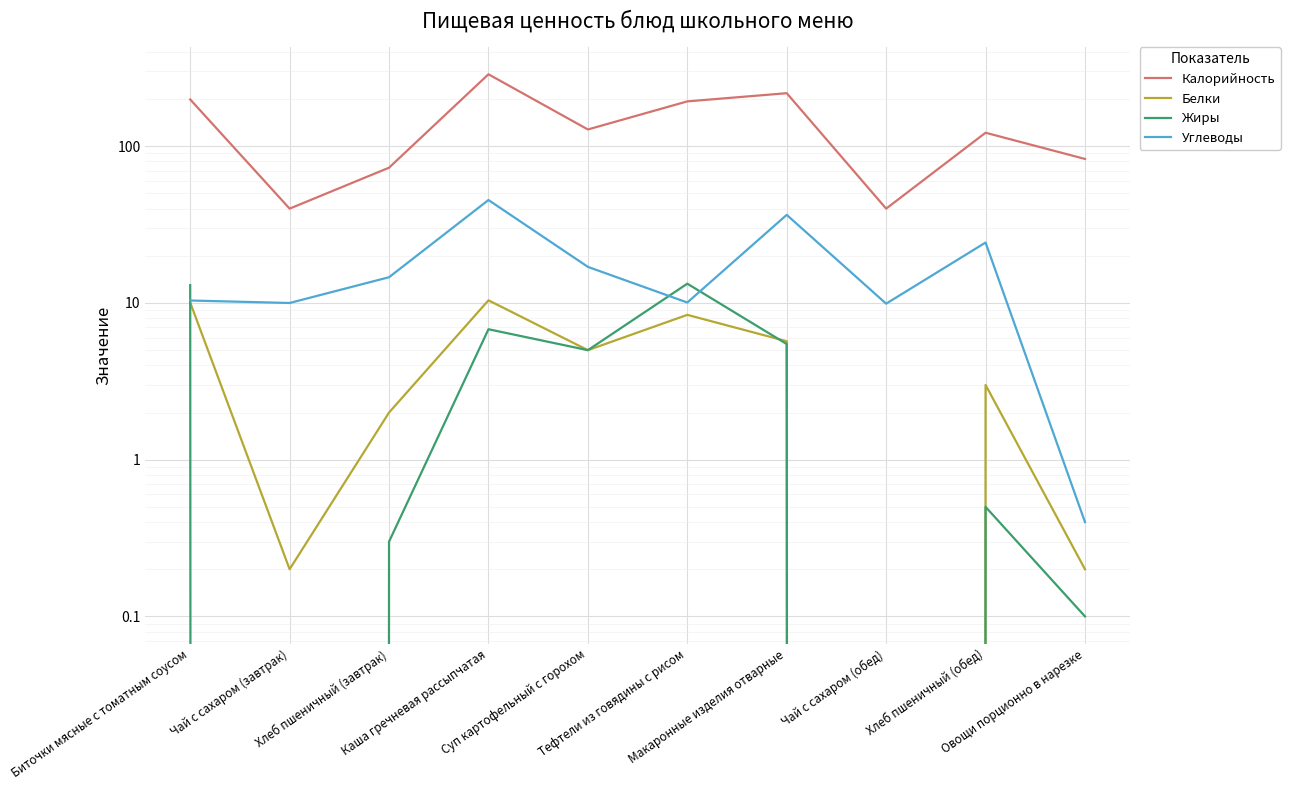

What is the label of the 9th point from the left?

Хлеб пшеничный (обед)